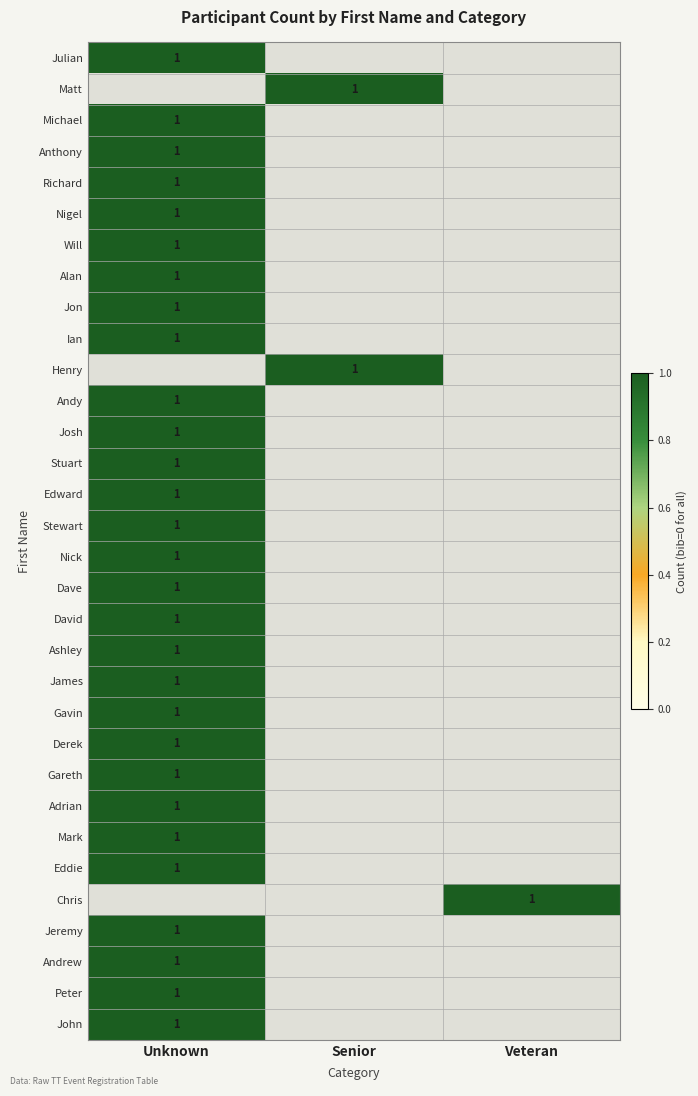

The Mark series shows 1 at Unknown. True or false?

True